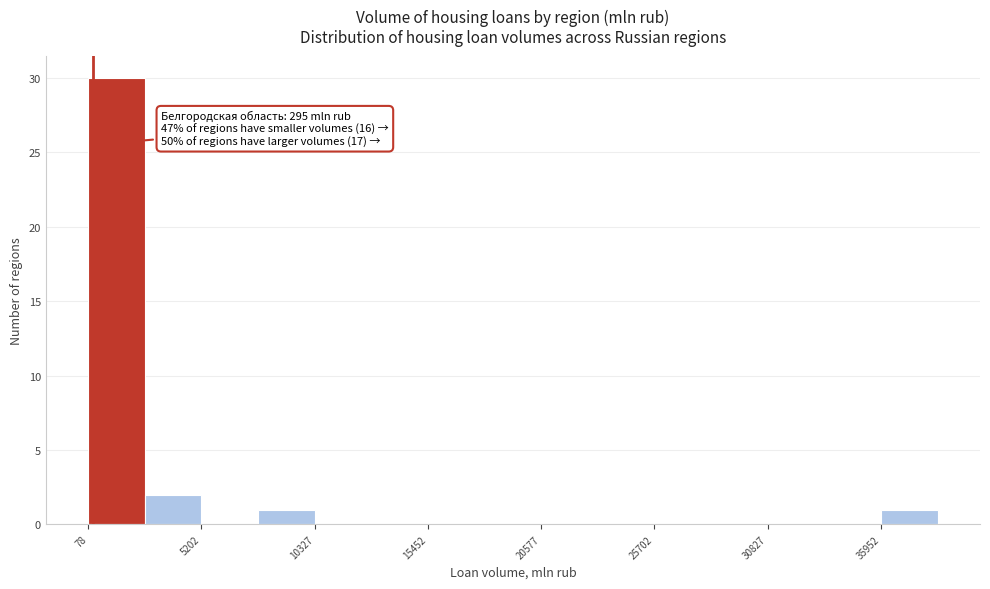

Around what value on the x-axis is the tallest bar? Give the approximate position of its centre, as read against the axis.

1000